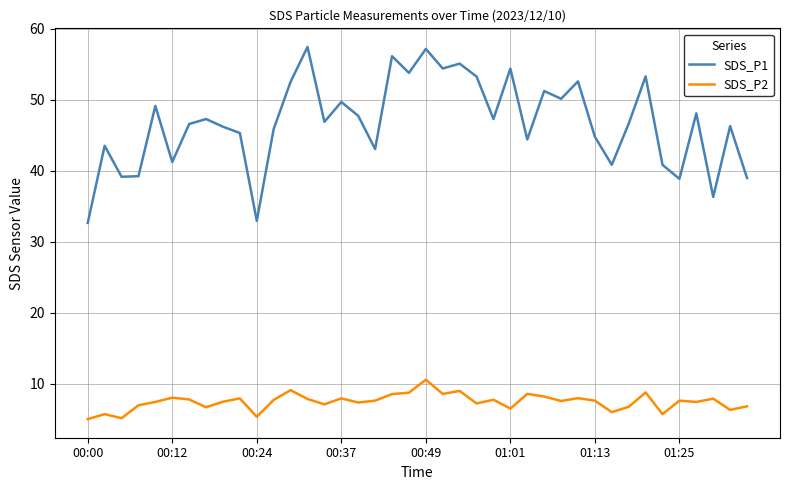

What is the maximum value for SDS_P2?

10.6